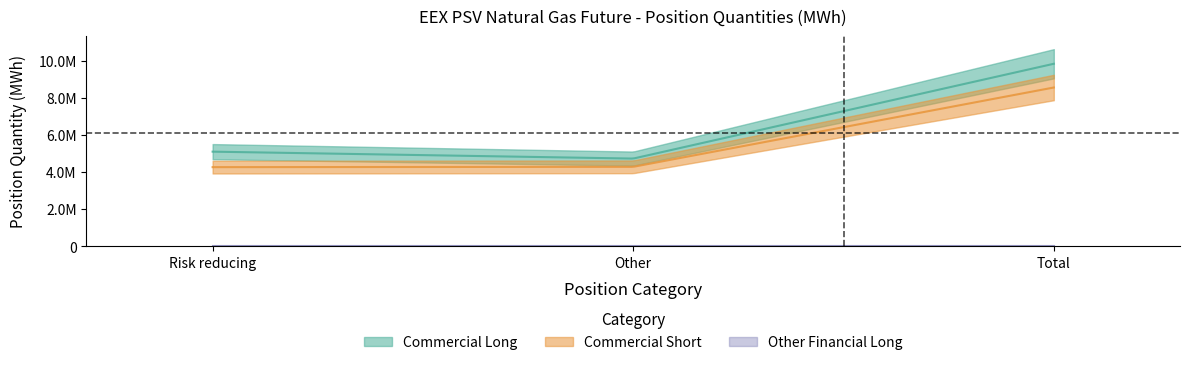

How many series are shown in this chart?

3